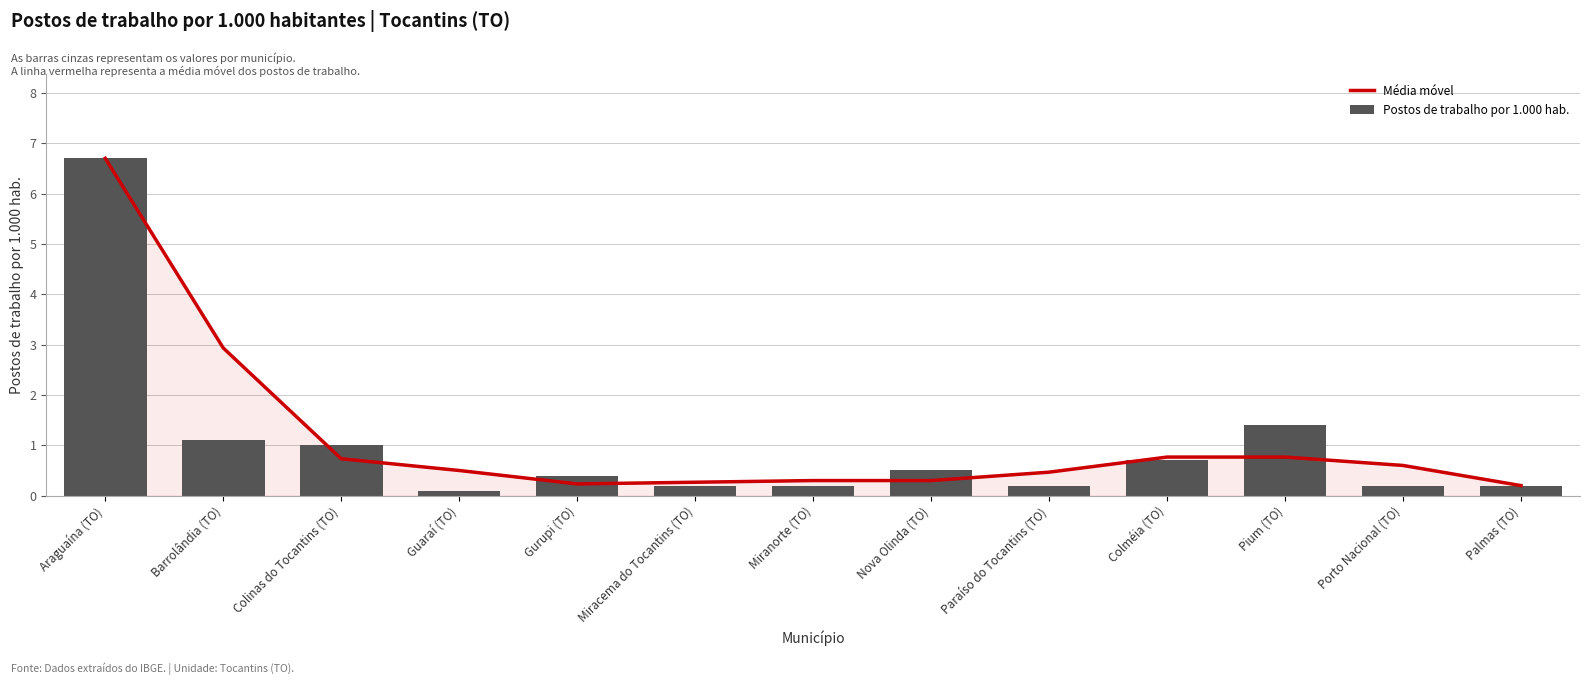

Which category has the lowest value in the Média móvel series?

Palmas (TO)